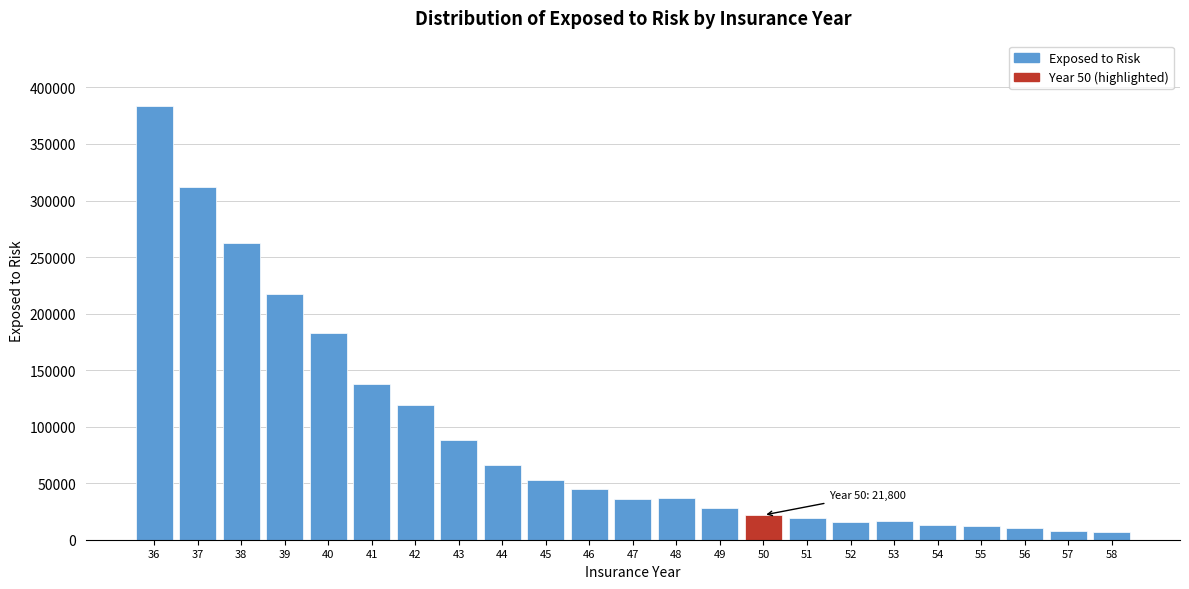

What is the value of the 10th bar from the left?

52500